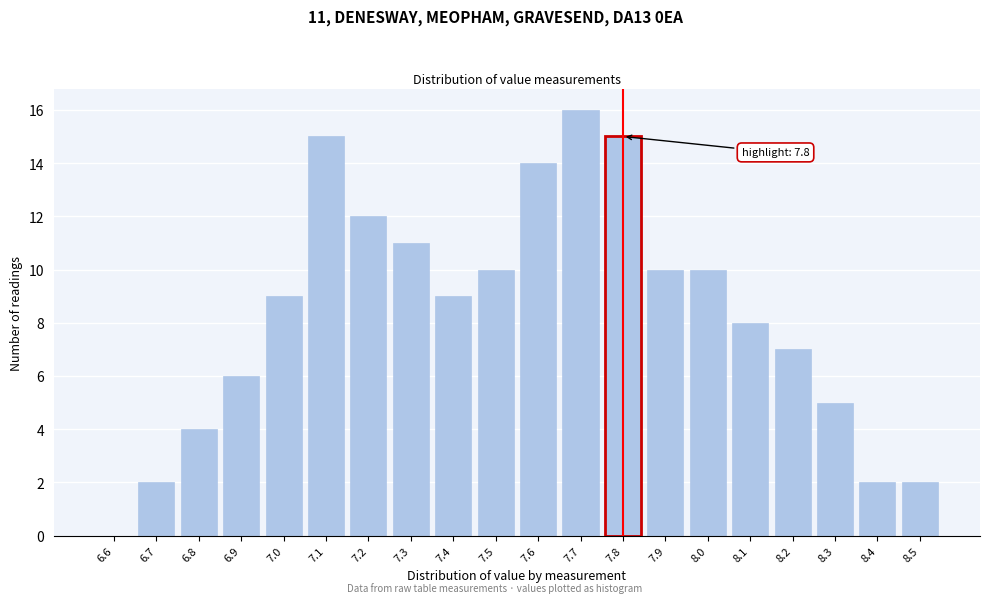

Reading right to left, what are all the values shown in this chart?

8.5=2	8.4=2	8.3=5	8.2=7	8.1=8	8.0=10	7.9=10	7.8=15	7.7=16	7.6=14	7.5=10	7.4=9	7.3=11	7.2=12	7.1=15	7.0=9	6.9=6	6.8=4	6.7=2	6.6=0